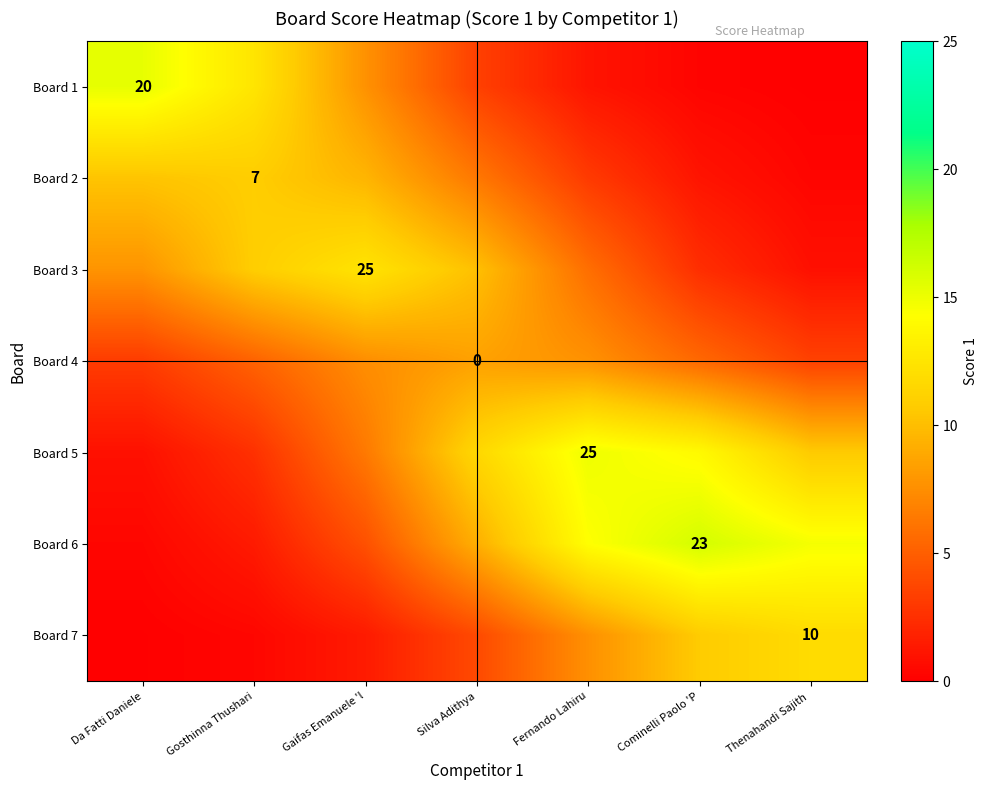

Is the value of Board 7 at Fernando Lahiru greater than the value of Board 2 at Gosthinna Thushari?

No